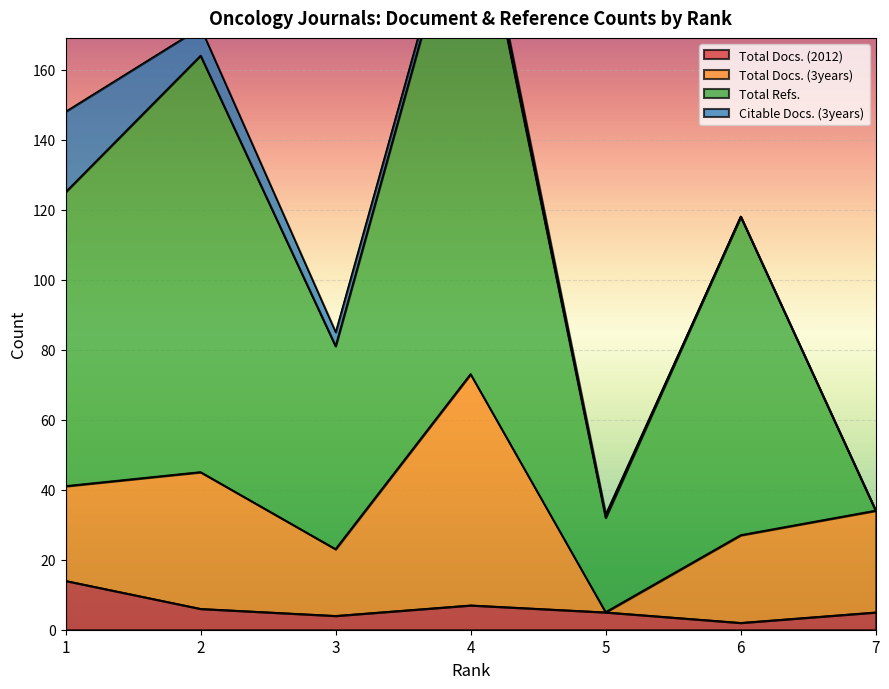

Which category has the highest value in the Total Docs. (3years) series?

4